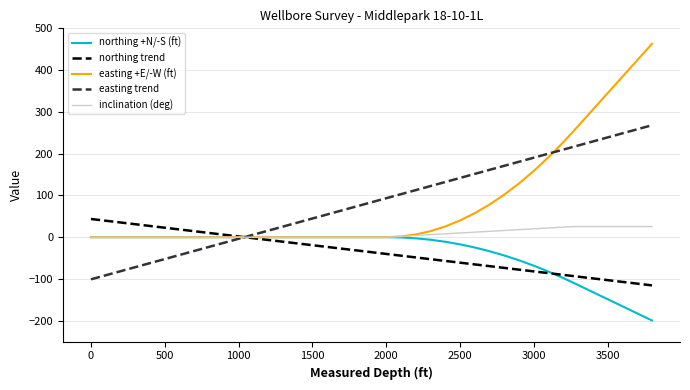

What is the greatest value displayed?

462.9